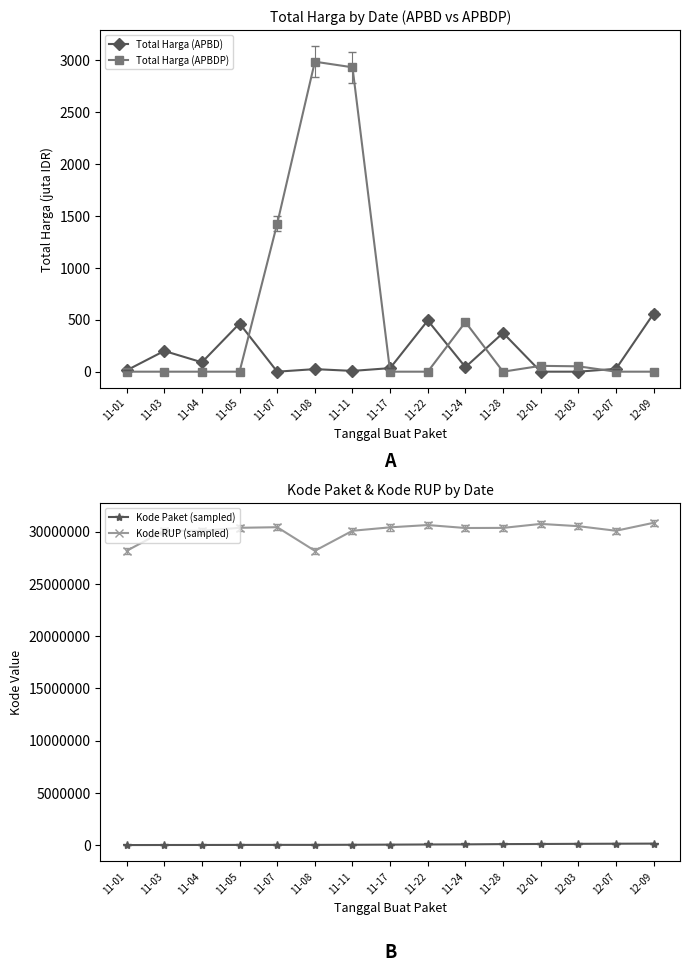

What is the difference between the second highest and second lowest values in the Kode Paket (sampled) series?

123067